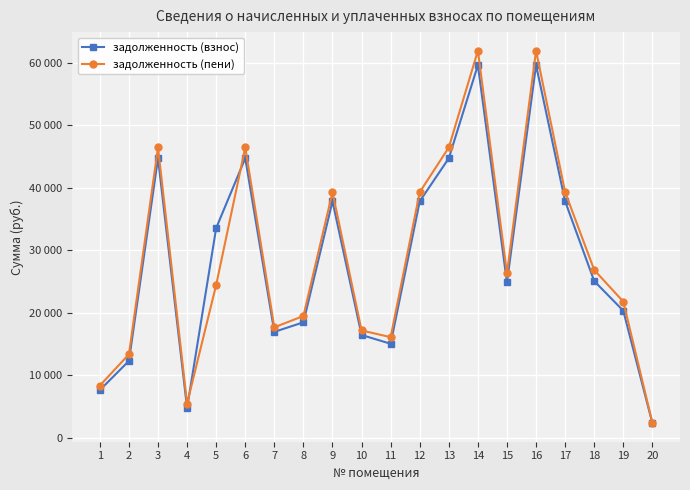

At 2, list the series in order from largest to smallest.

задолженность (пени), задолженность (взнос)